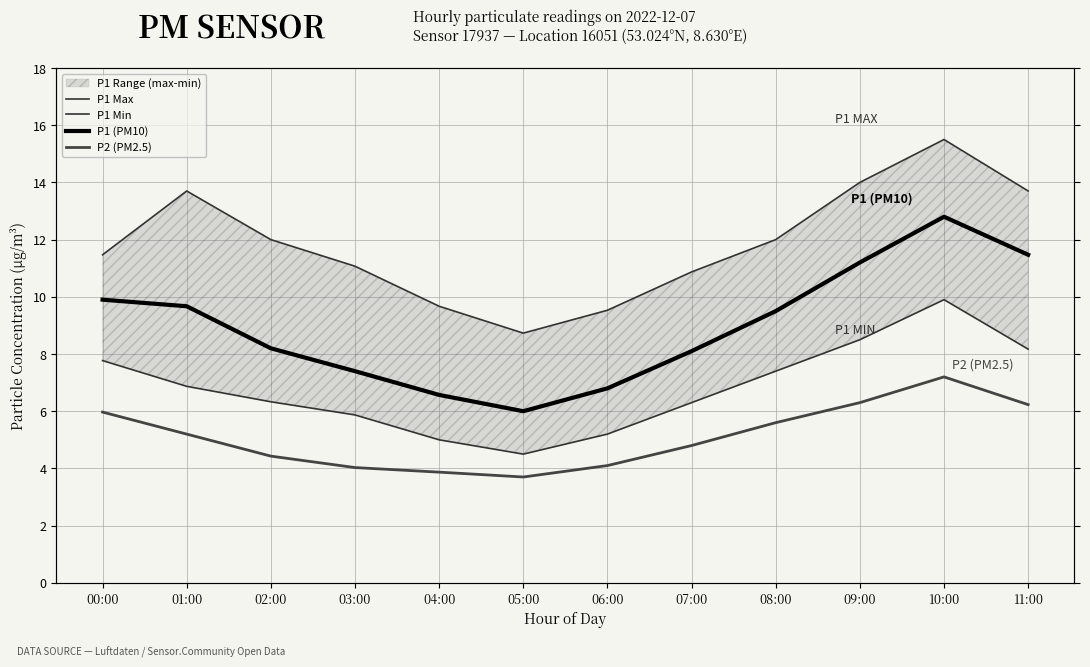

What is the value of the P1 Max point at the 4th from the left?

11.1